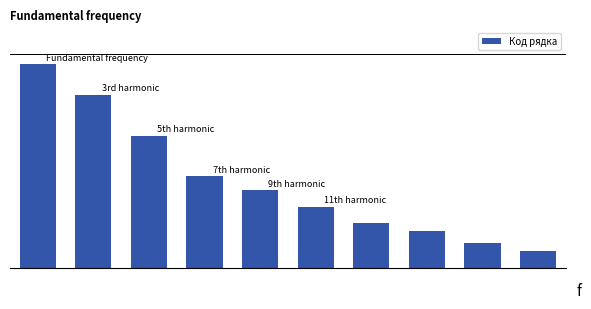

Reading right to left, what are all the values shown in this chart?

9=0.1	8=0.1	7=0.2	6=0.2	5=0.3	4=0.4	3=0.5	2=0.7	1=0.8	0=1.0